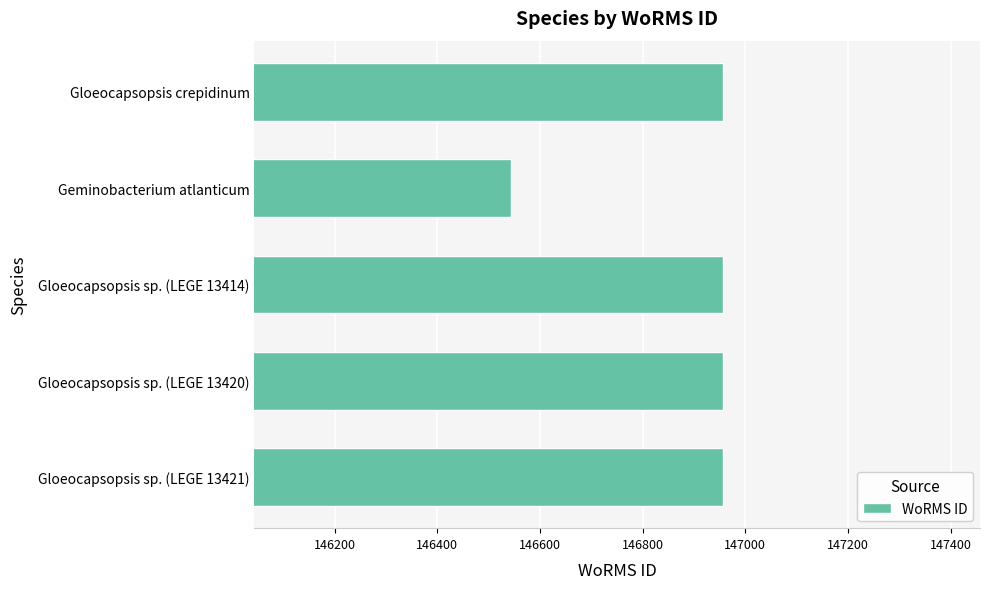

The value at Geminobacterium atlanticum is 146544. True or false?

True